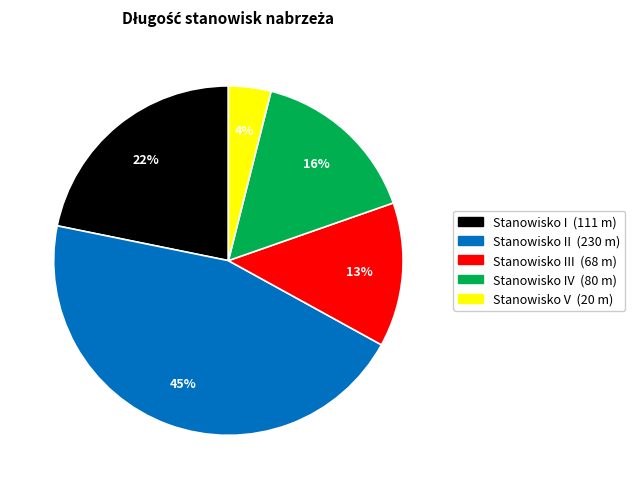

Does any single category account for the majority?

No